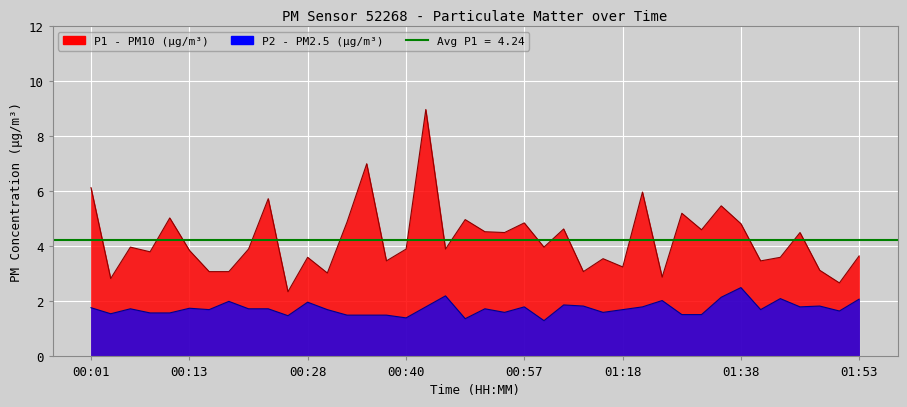

True or false: P1 has a value of 3.1 at 00:18.

True